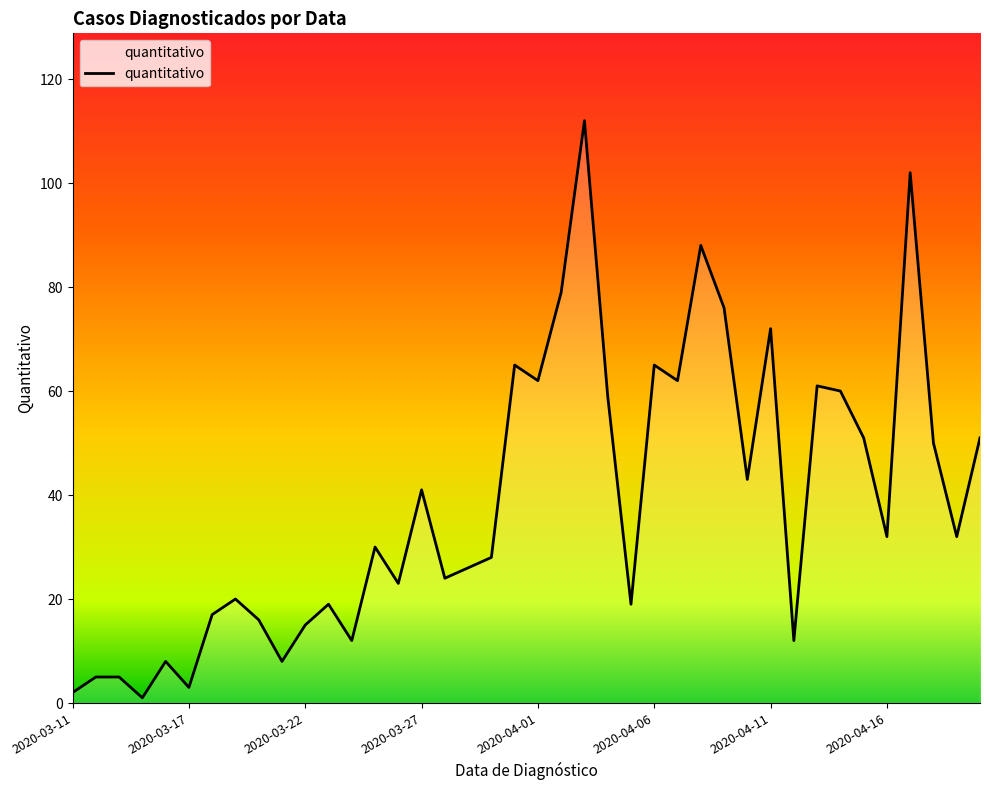

What is the difference between the maximum and minimum values?

111